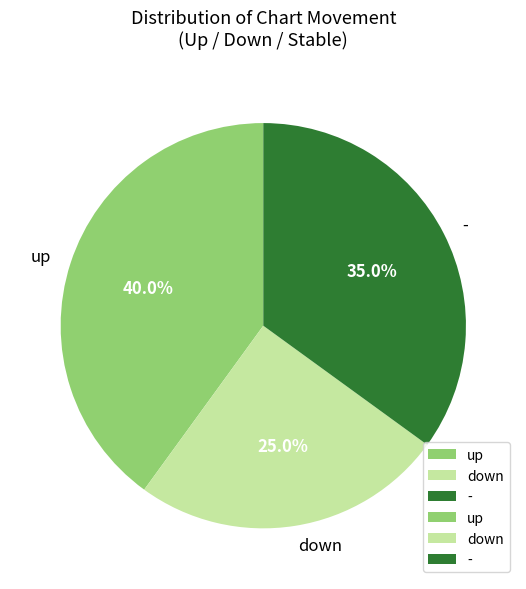

What percentage is the - slice, to the nearest percent?

35%